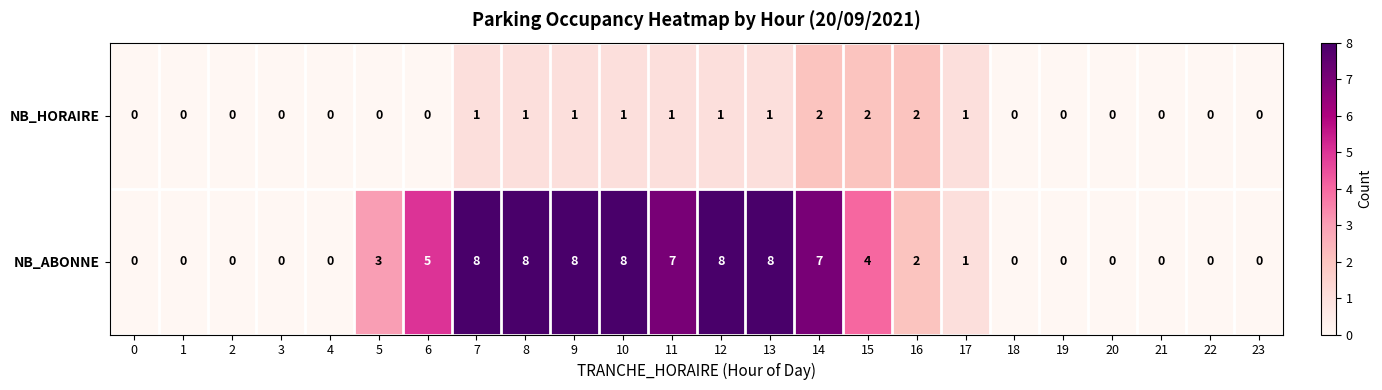

At how many categories does at least one series exceed 6?

8